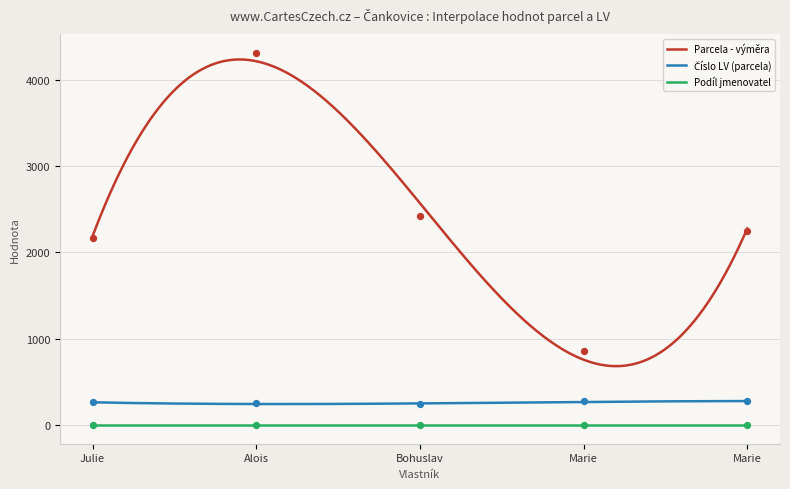

True or false: Parcela - výměra and Podíl jmenovatel intersect in this chart.

False